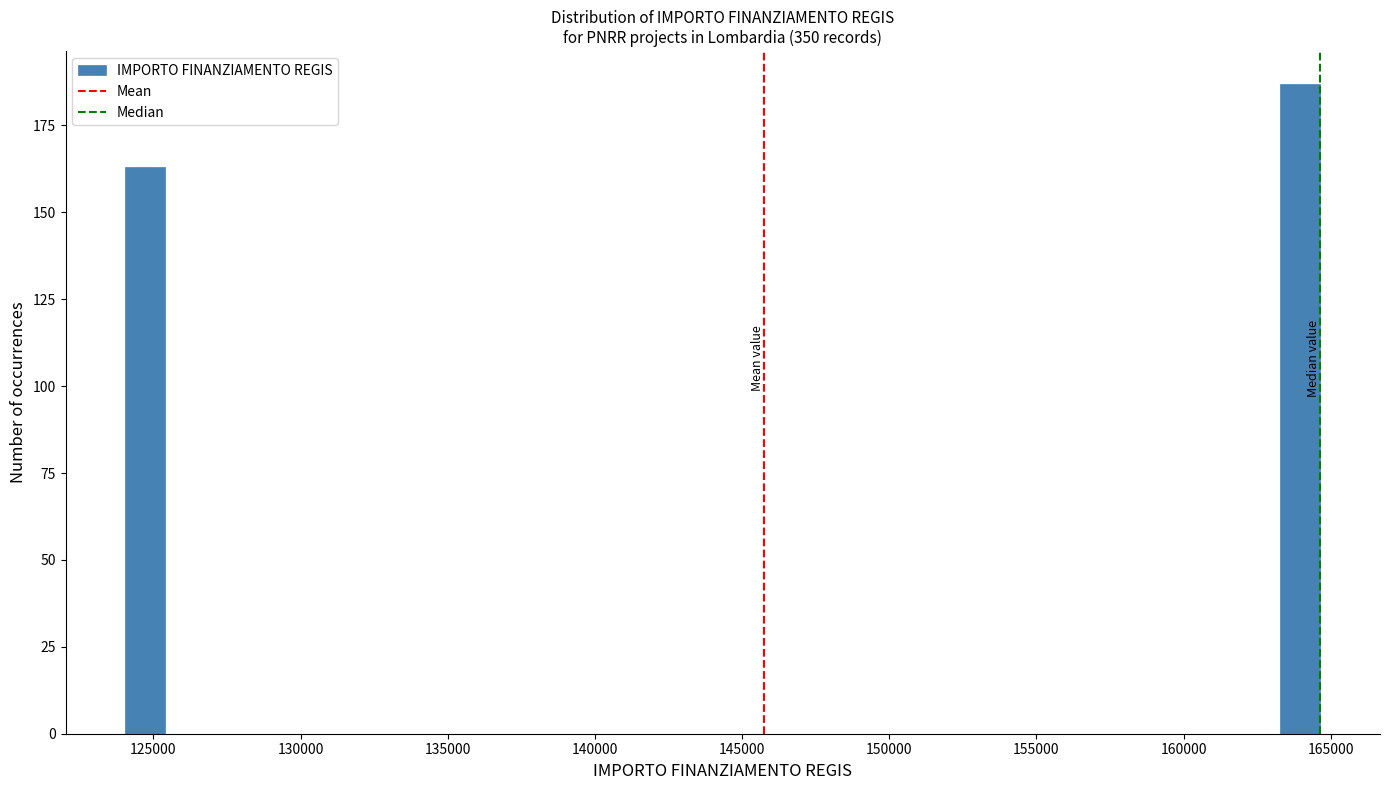

Read against the x-axis, roughly where is the centre of the tallest bar?

164000